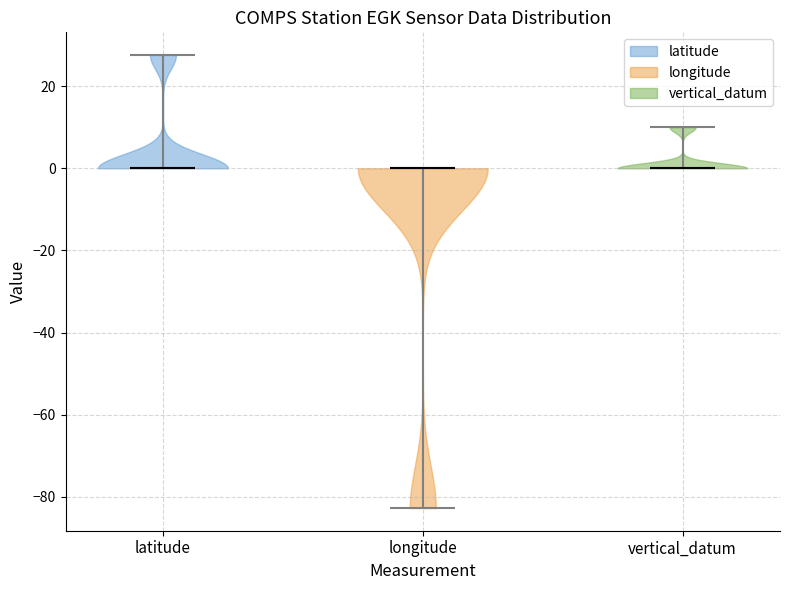

Reading left to right, read every violin against the y-axis: where its median line is, and the lowest and highest points it reaches. The values are not printed on the chart, so give them approximately, as read against the axis.

latitude: median line 0, lowest point 0, highest point 28
longitude: median line 0, lowest point -82, highest point 0
vertical_datum: median line 0, lowest point 0, highest point 10